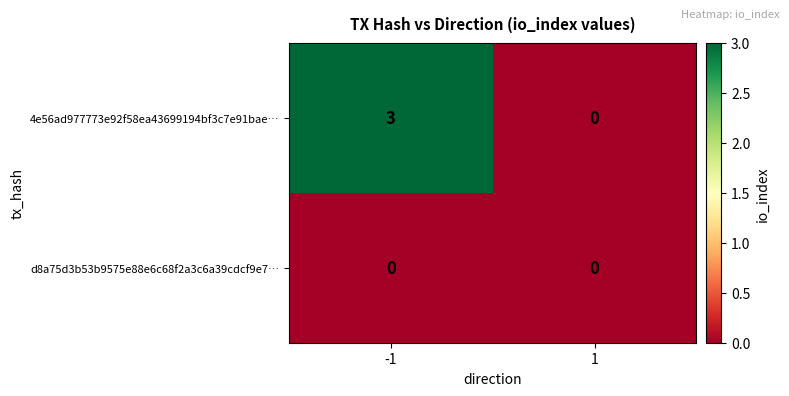

List the series in order of their overall mean, highest first.

4e56ad977773e92f58ea43699194bf3c7e91bae…, d8a75d3b53b9575e88e6c68f2a3c6a39cdcf9e7…